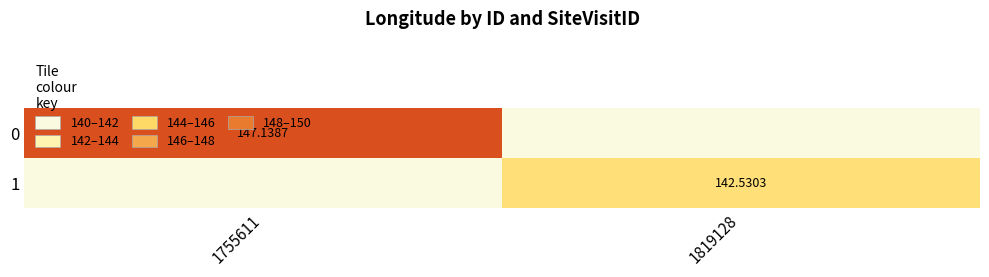

Is the value of 1 at 1819128 greater than the value of 0 at 1755611?

No